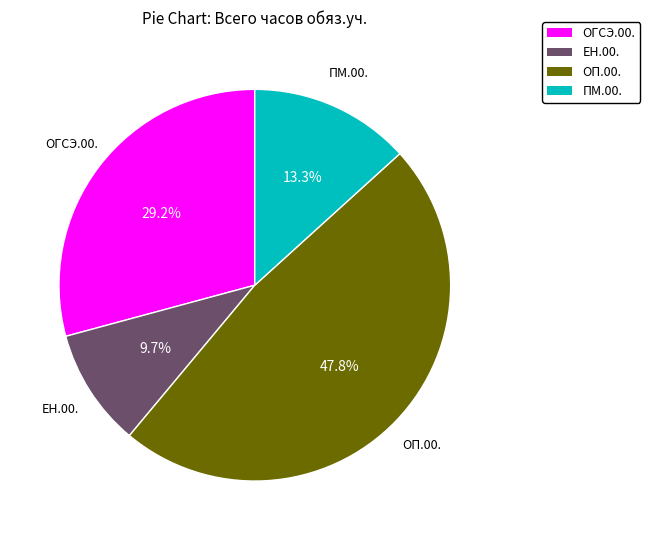

Is there a majority slice in this chart?

No